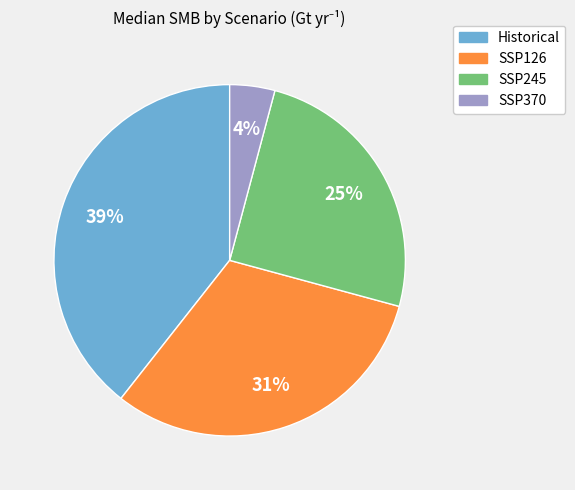

To the nearest percent, what portion does SSP245 represent?

25%